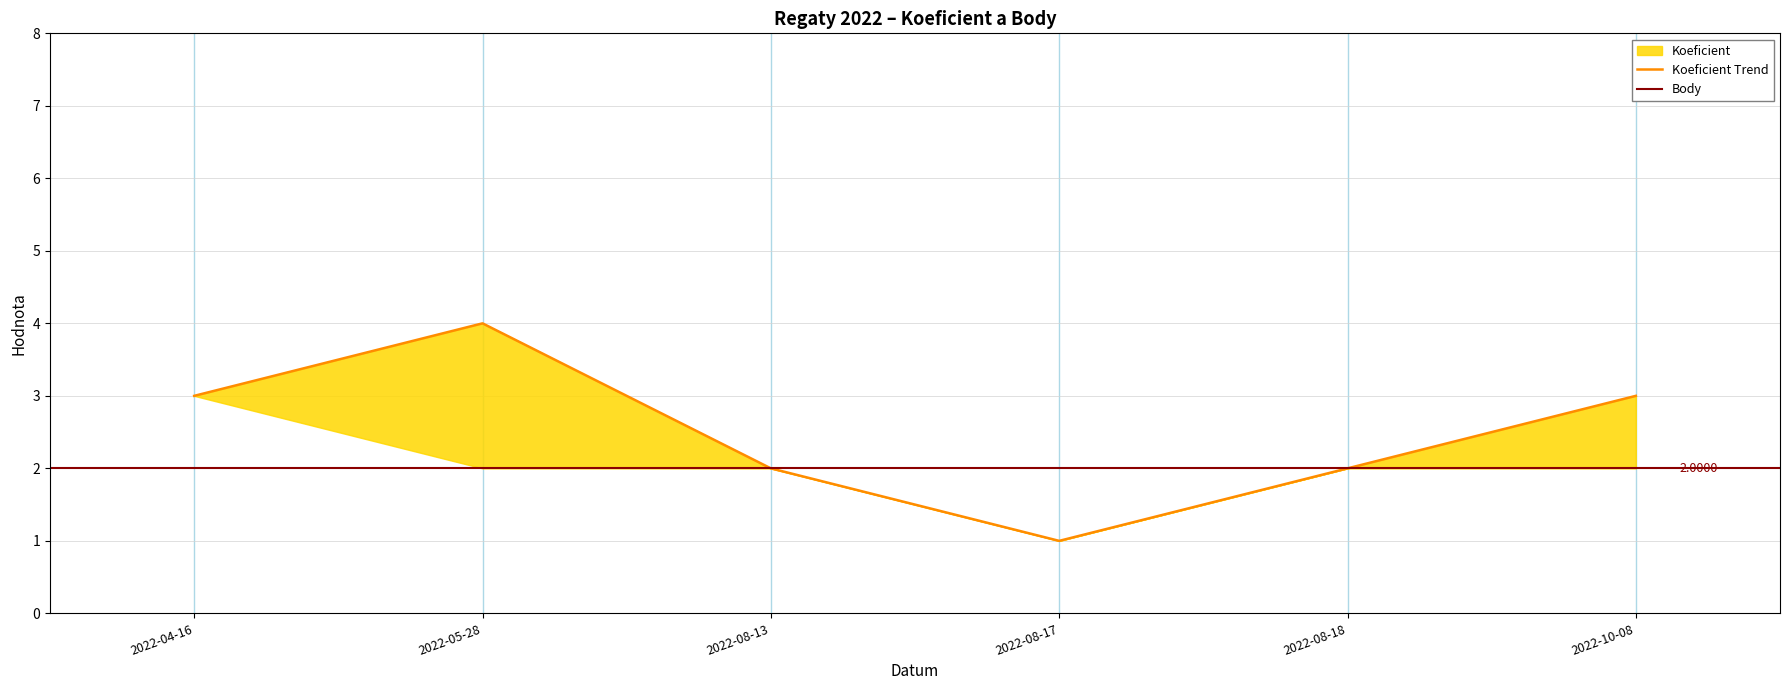

What is the label of the 6th point from the left?

2022-10-08